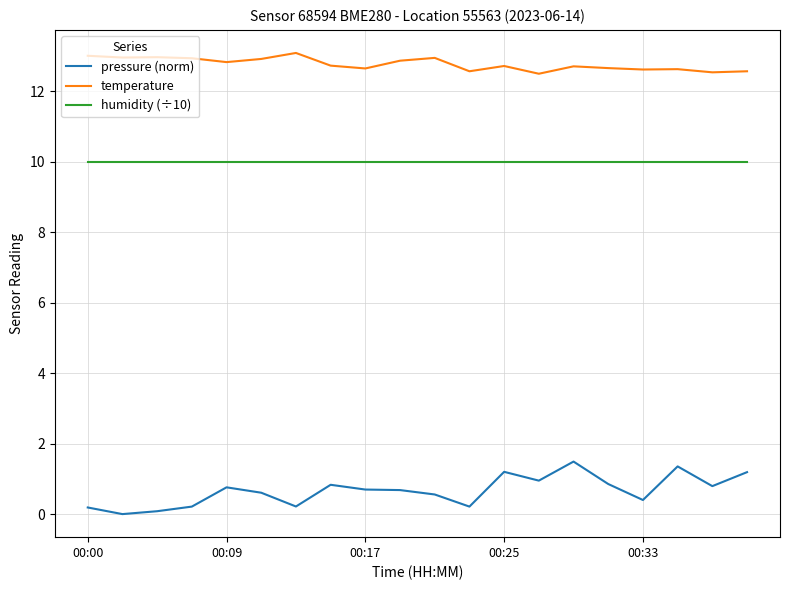

What is the difference between the maximum and minimum values in the temperature series?

0.6